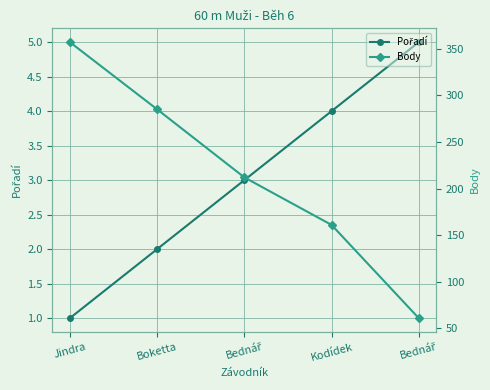

What is the sum of all Pořadí values?

15